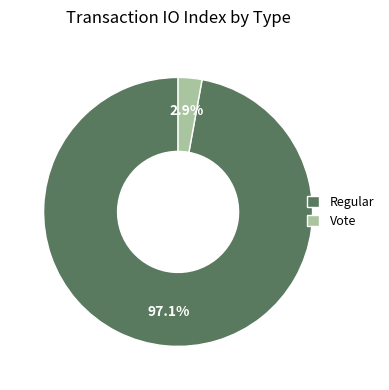

What percentage is the Regular slice, to the nearest percent?

97%